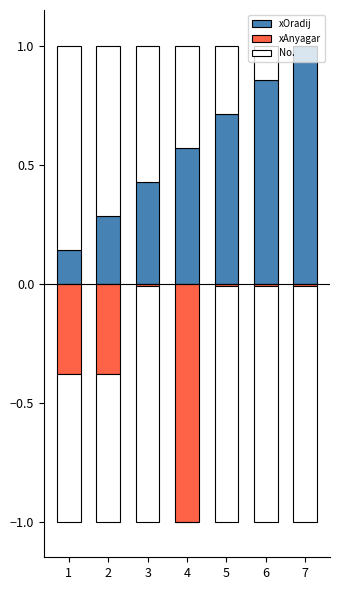

At which label is xAnyagar closest to 0?

3